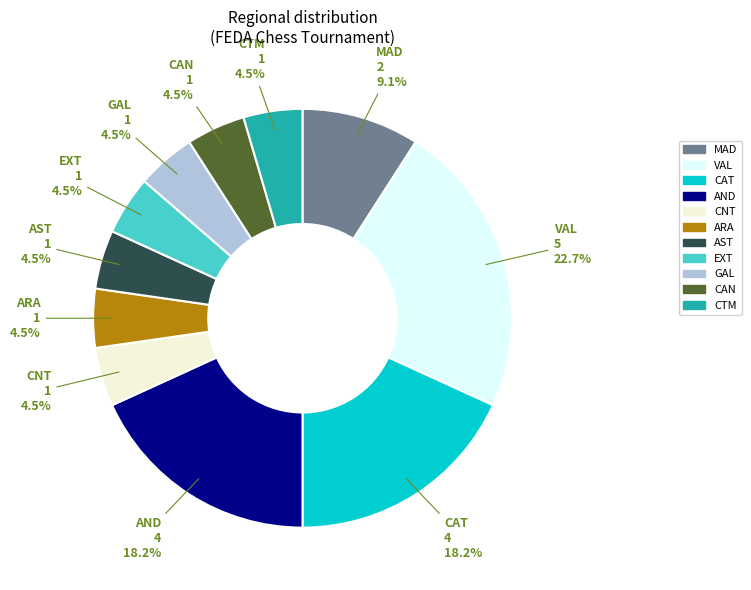

Which category has the biggest portion of the pie?

VAL